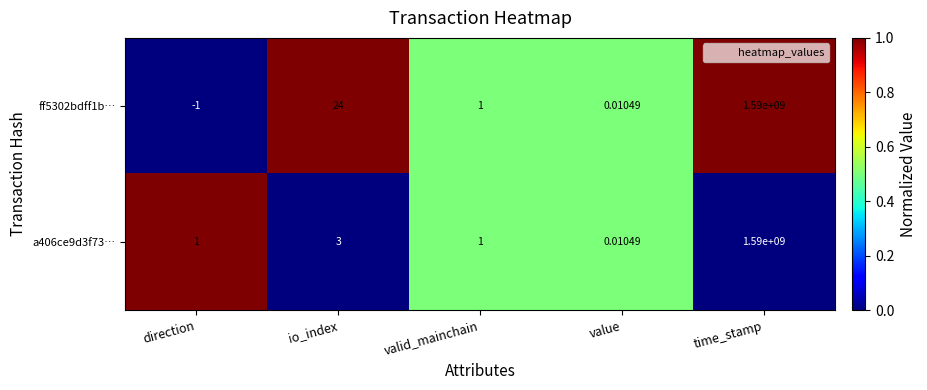

At which label is a406ce9d3f73… closest to 795000000?

io_index